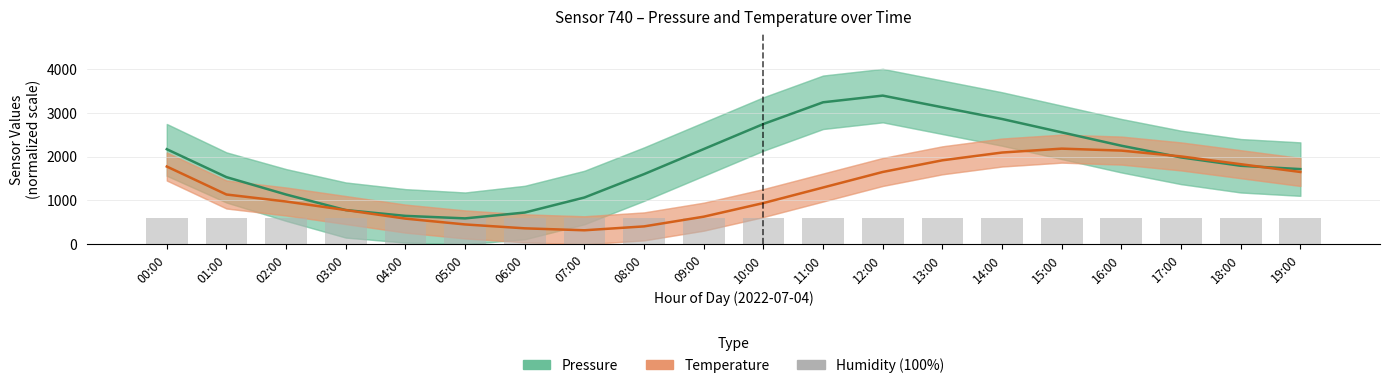

Count the number of categories in the chart.

20